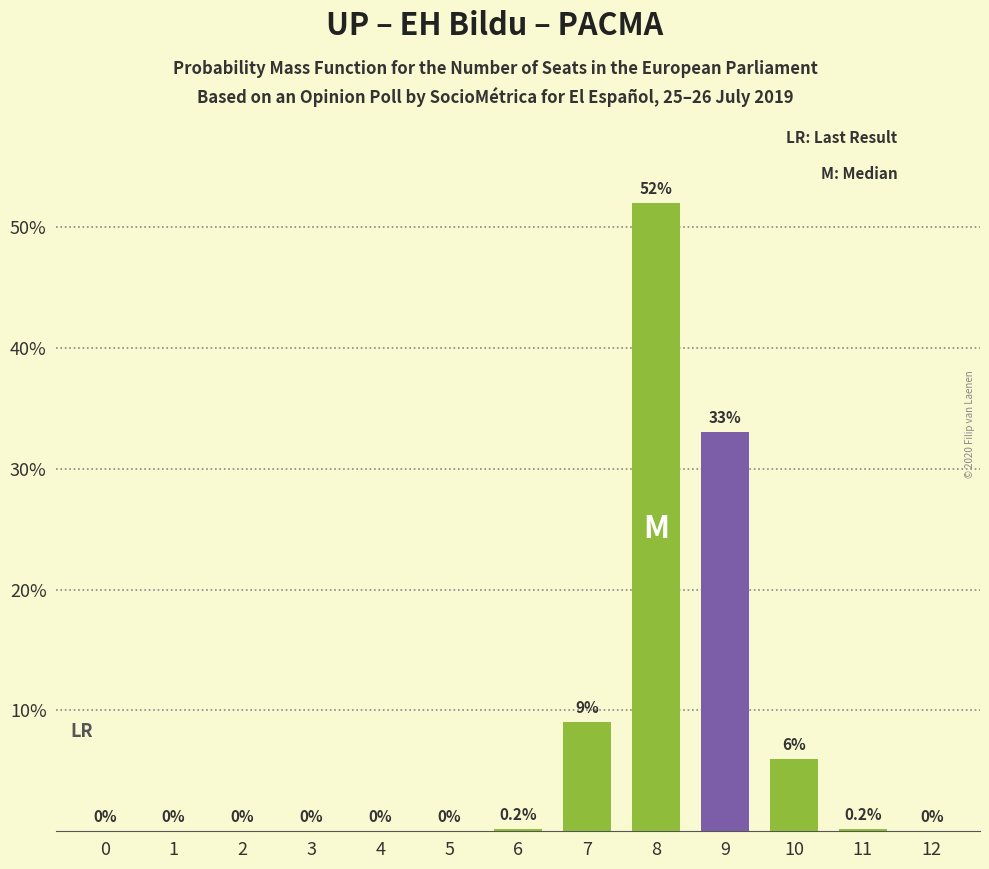

Reading left to right, transcribe all the data shown in this chart.

0=0.0	1=0.0	2=0.0	3=0.0	4=0.0	5=0.0	6=0.2	7=9.0	8=52.0	9=33.0	10=6.0	11=0.2	12=0.0